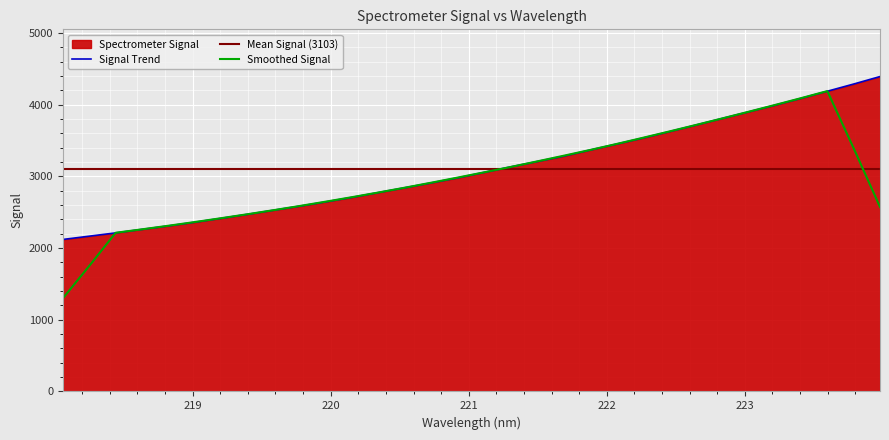

Does the chart display data point markers on the line(s)?

No